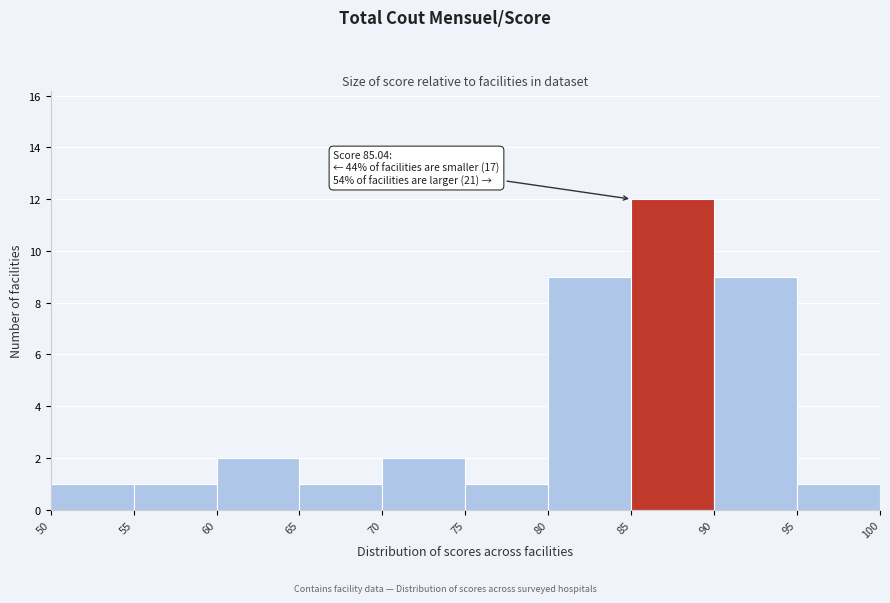

Over which range of the x-axis is the bar tallest?

85 to 90